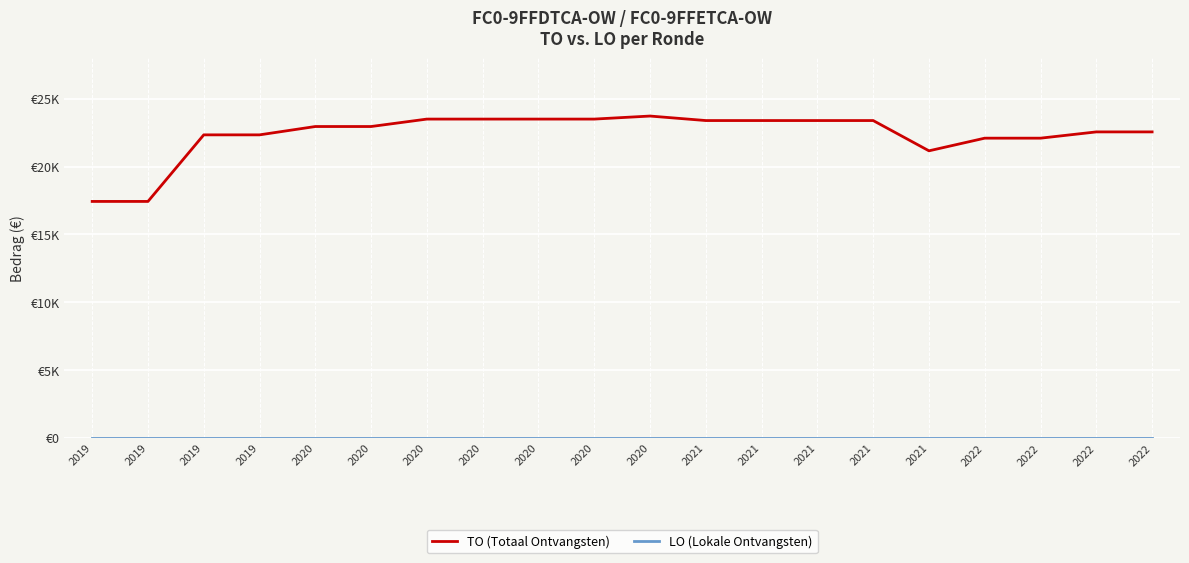

What is the greatest value displayed?

23721